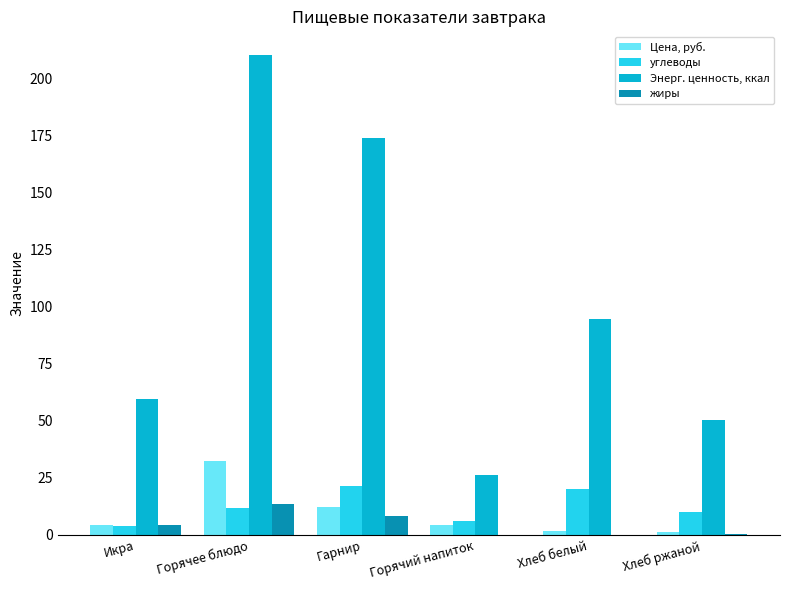

What is the greatest value displayed?

210.2